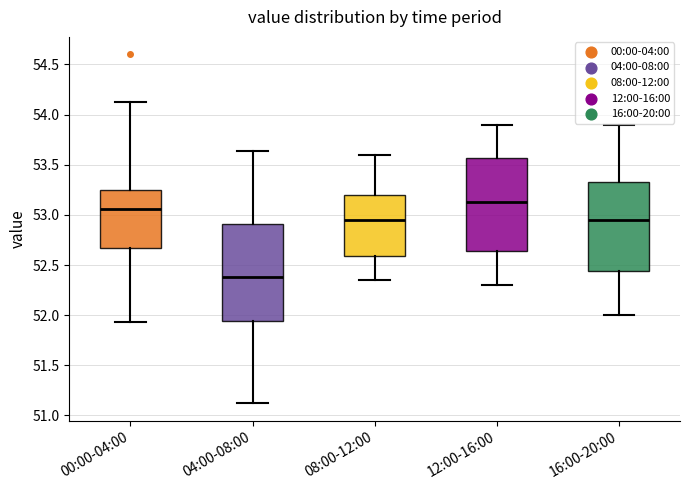

Reading left to right, read every box against the y-axis: the position of its median line, the range the box covers, and the ends of its whiskers. The values are not printed on the chart, so give them approximately, as read against the axis.

00:00-04:00: median 53.05, box 52.65 to 53.25, whiskers 51.95 to 54.10
04:00-08:00: median 52.40, box 51.95 to 52.90, whiskers 51.10 to 53.65
08:00-12:00: median 52.95, box 52.60 to 53.20, whiskers 52.35 to 53.60
12:00-16:00: median 53.15, box 52.65 to 53.55, whiskers 52.30 to 53.90
16:00-20:00: median 52.95, box 52.45 to 53.35, whiskers 52.00 to 53.90